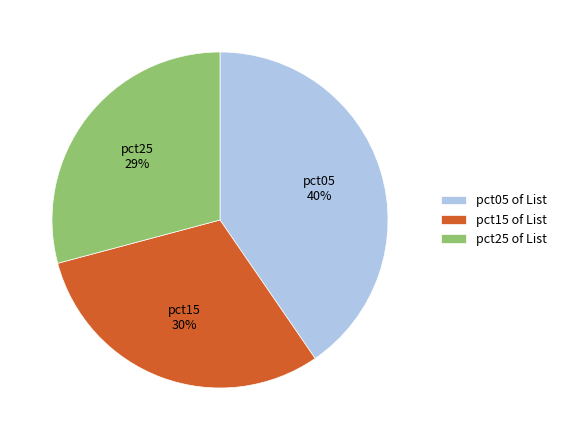

What percentage is the pct15 of List slice, to the nearest percent?

30%